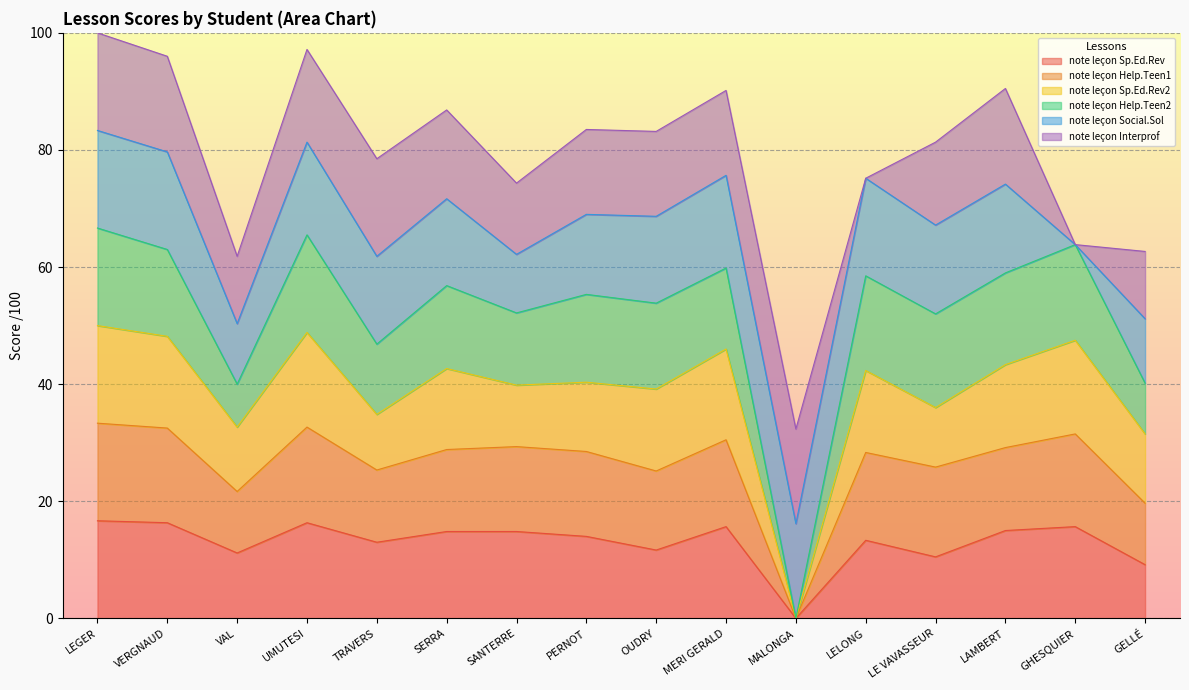

At which category does the chart reach its minimum across all series?

MALONGA